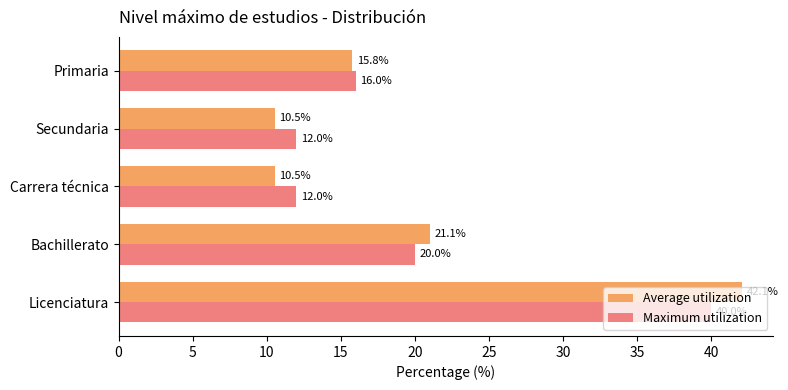

What is the difference between the maximum and minimum values in the Average utilization series?

31.6